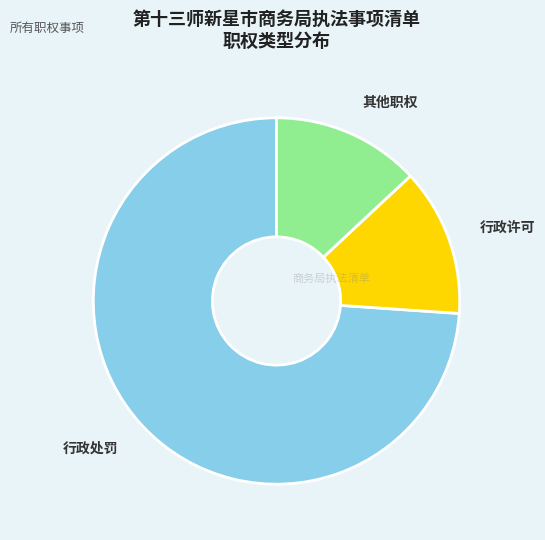

What is the ratio of the value at 行政处罚 to the value at 其他职权?

5.7